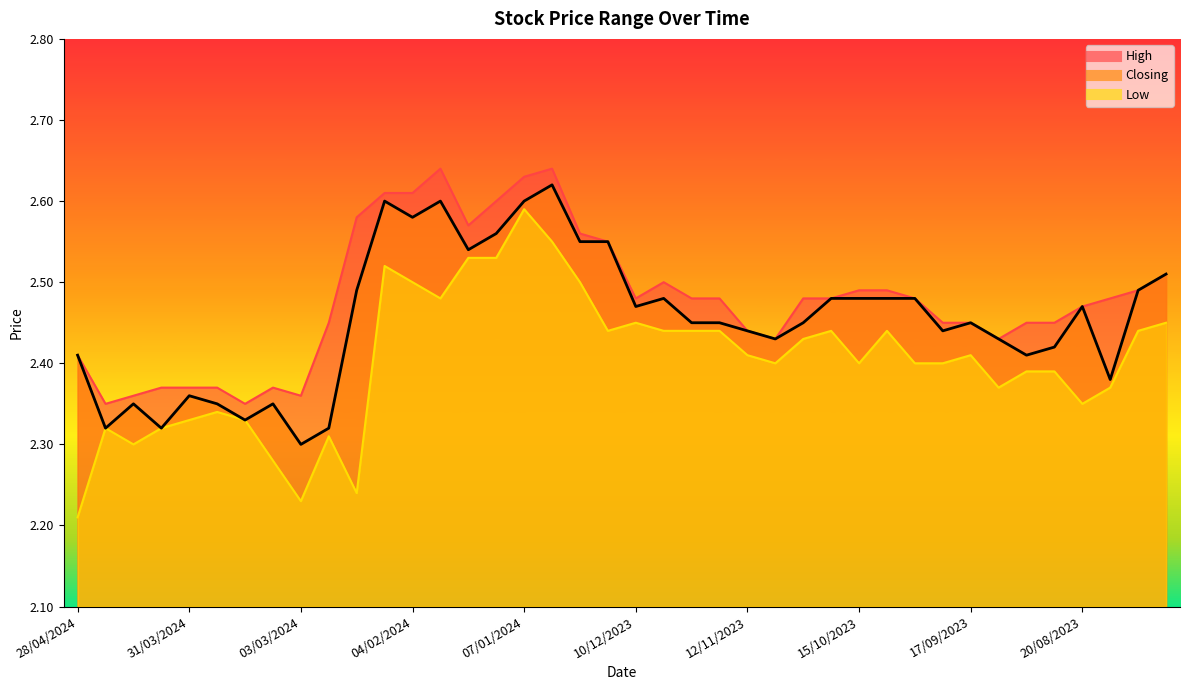

What are all the series names shown in the legend?

High, Closing, Low